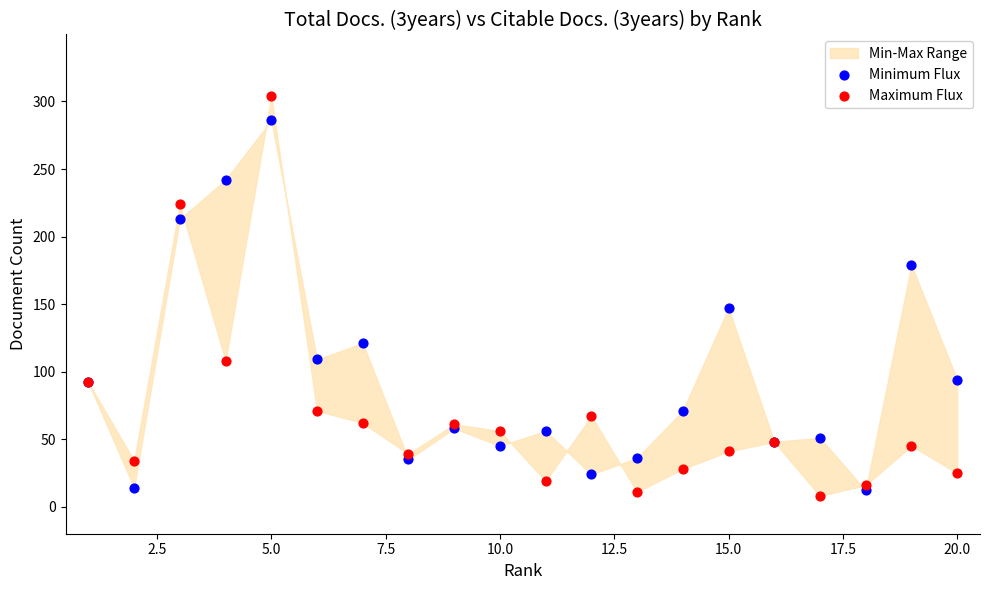

Which series contains the highest Y value?

Maximum Flux